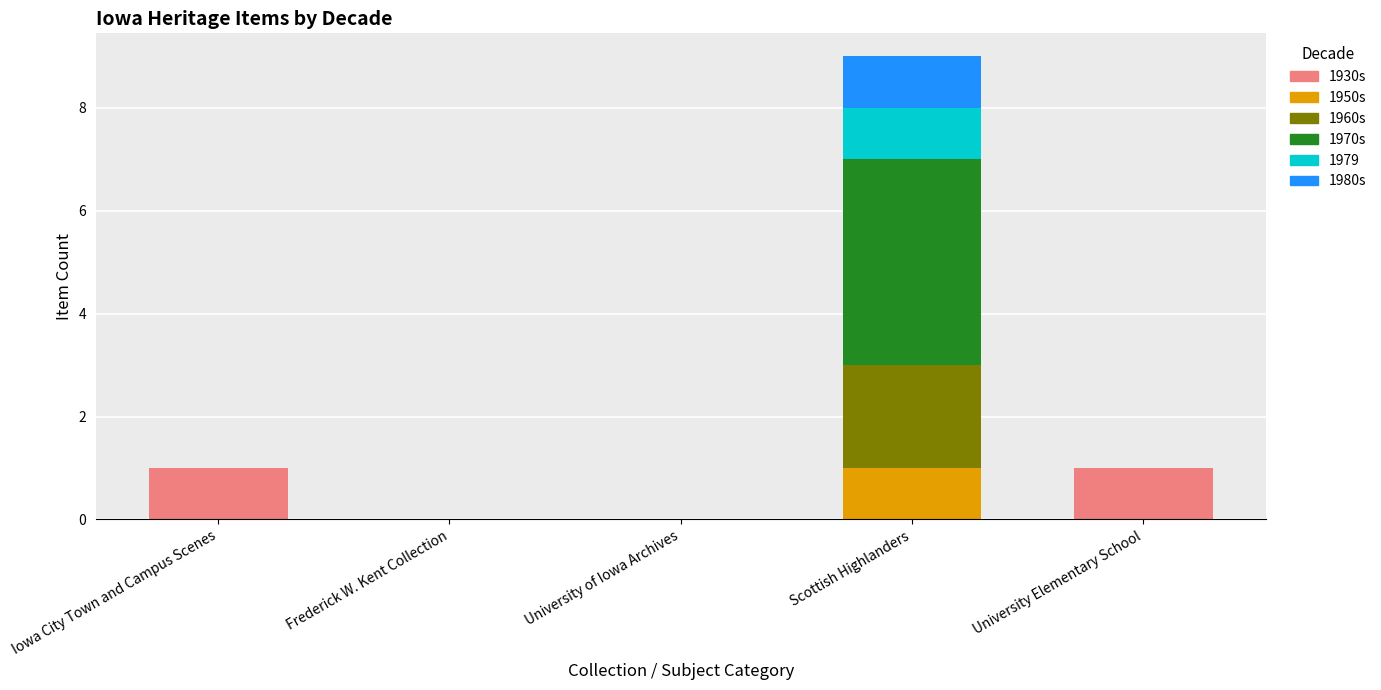

Are the bars horizontal?

No